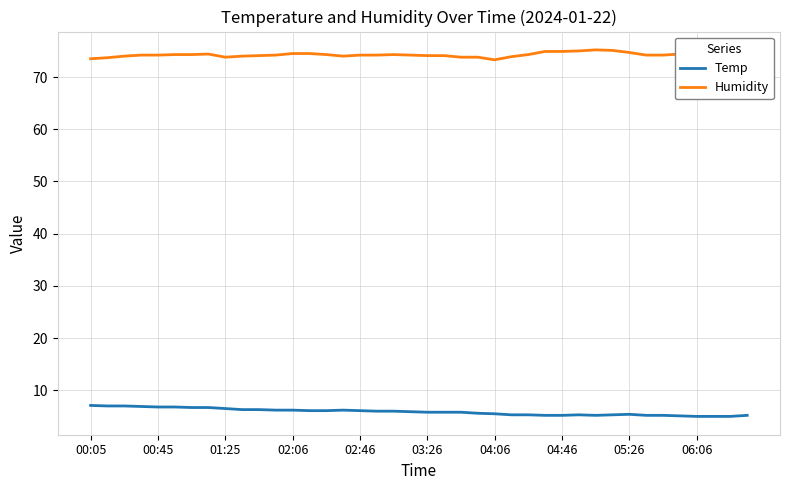

True or false: Humidity and Temp intersect in this chart.

False